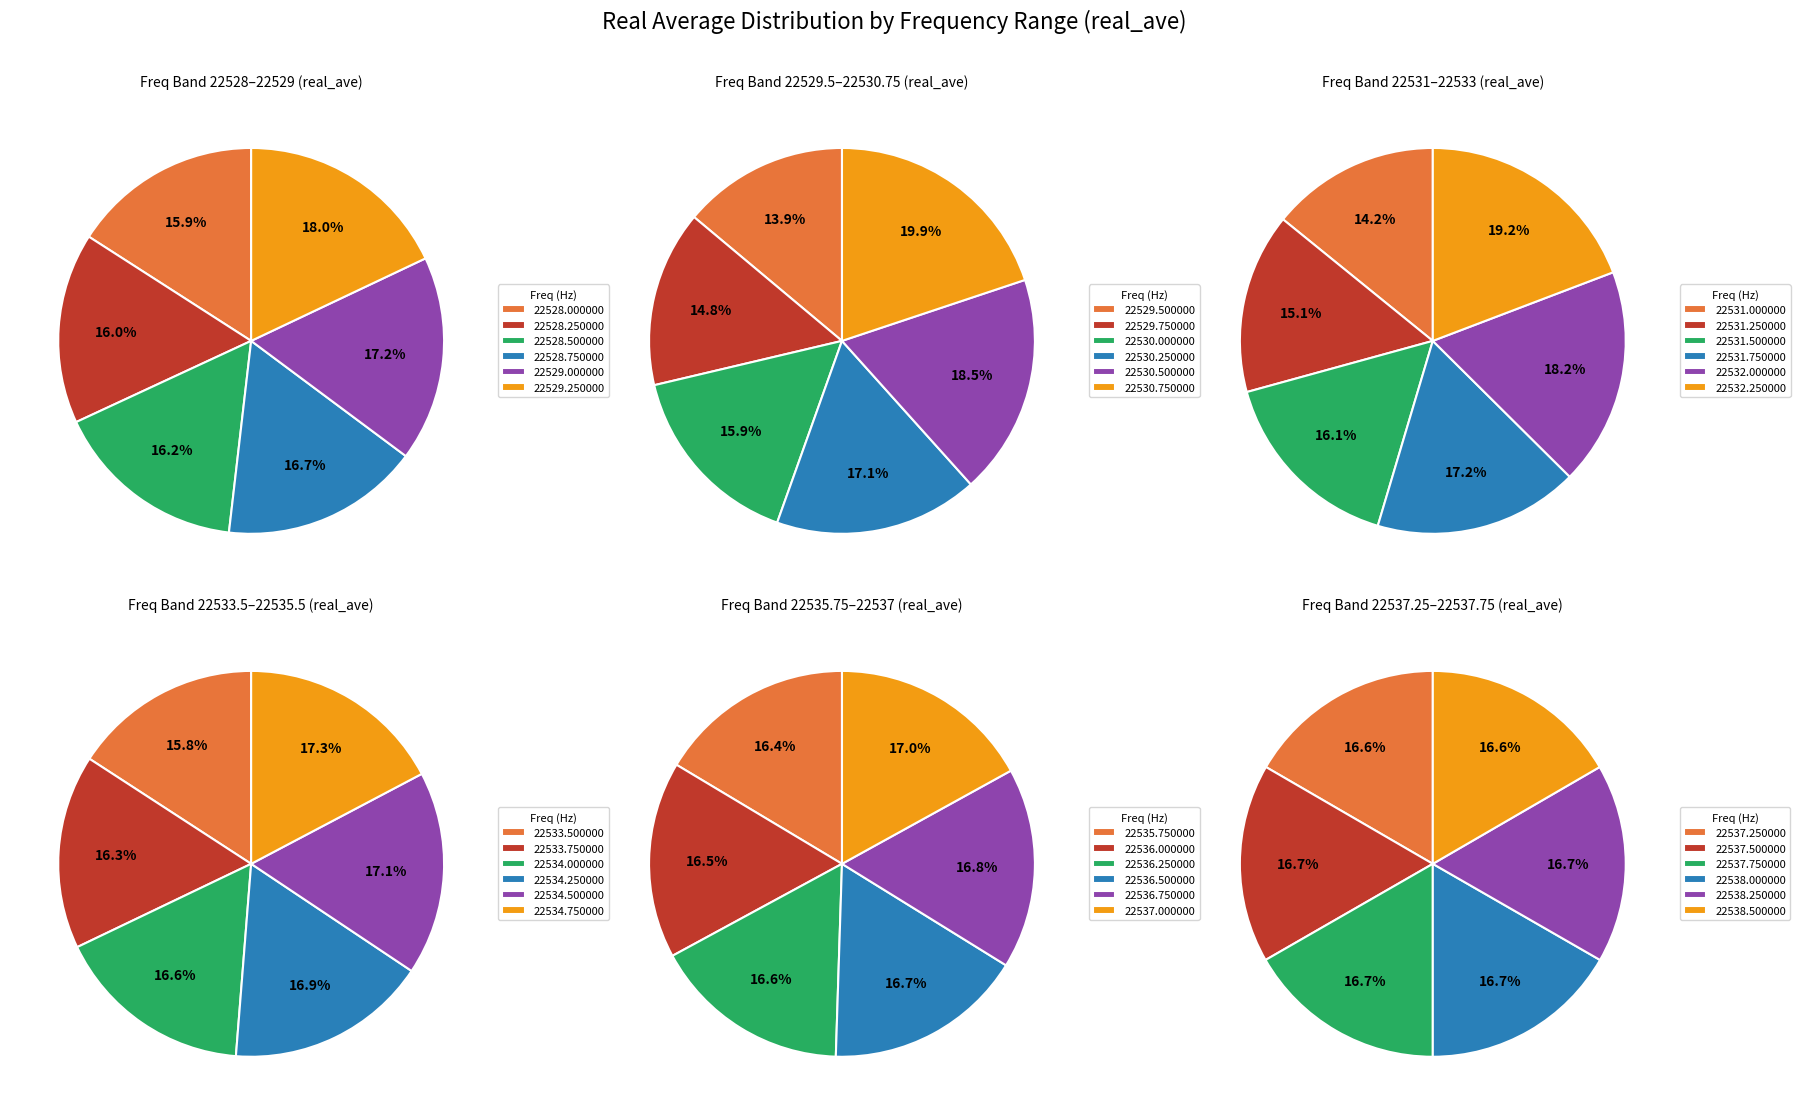

True or false: 2 accounts for 16% of the total.

False